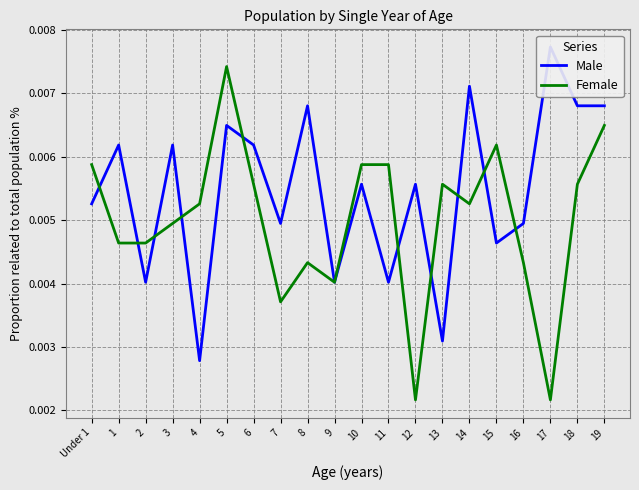

Between 13 and 3, which is larger?

3